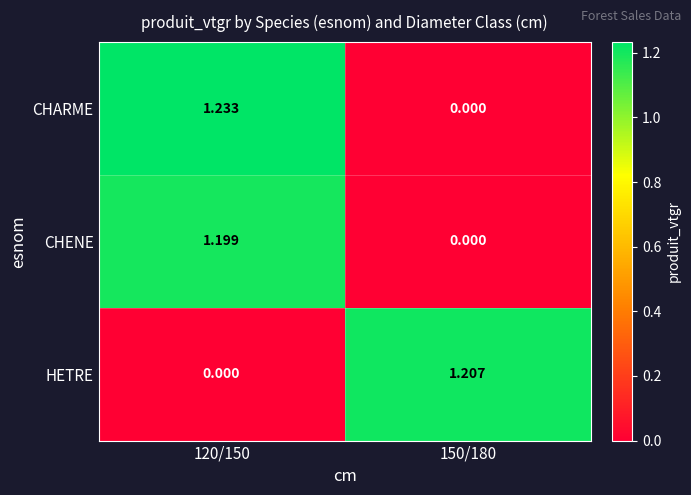

Rank the series by their average value, from highest to lowest.

CHARME, HETRE, CHENE